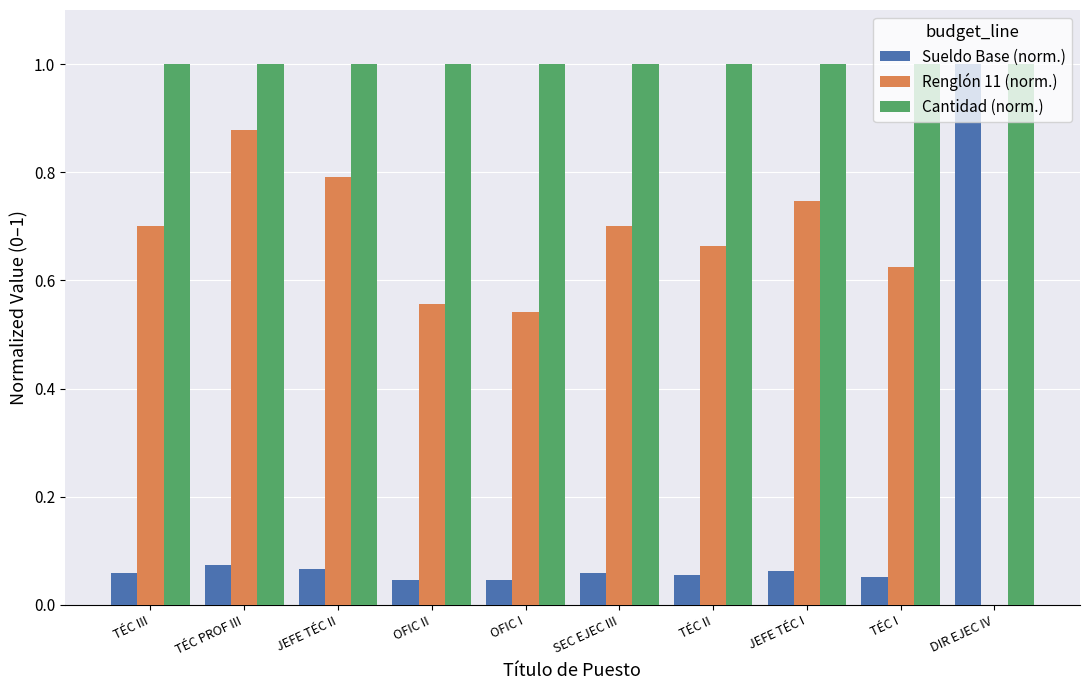

Read the Cantidad (norm.) value at OFIC I.

1.0